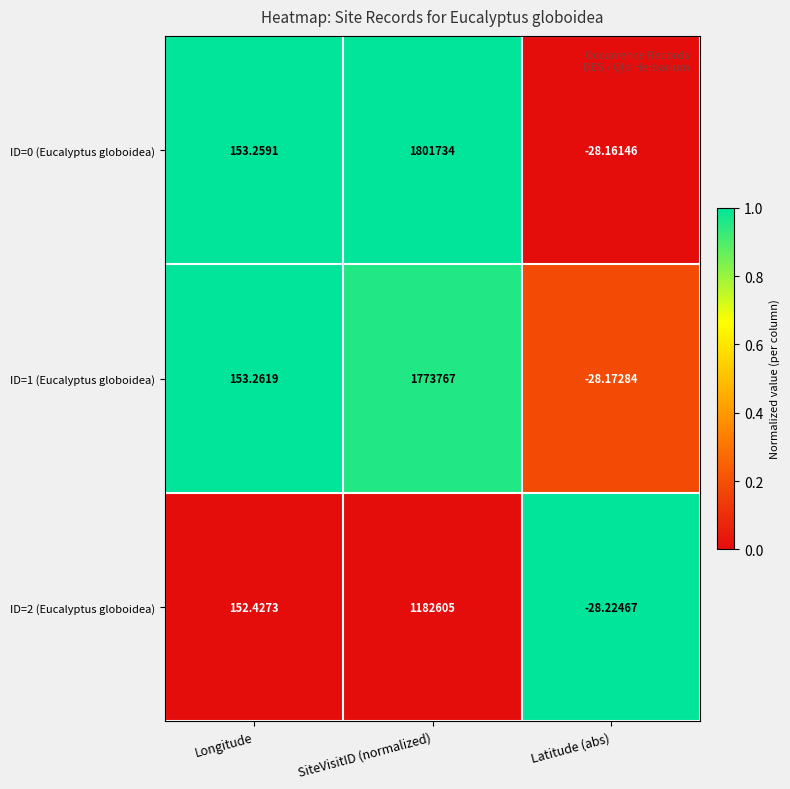

How many series are shown in this chart?

3